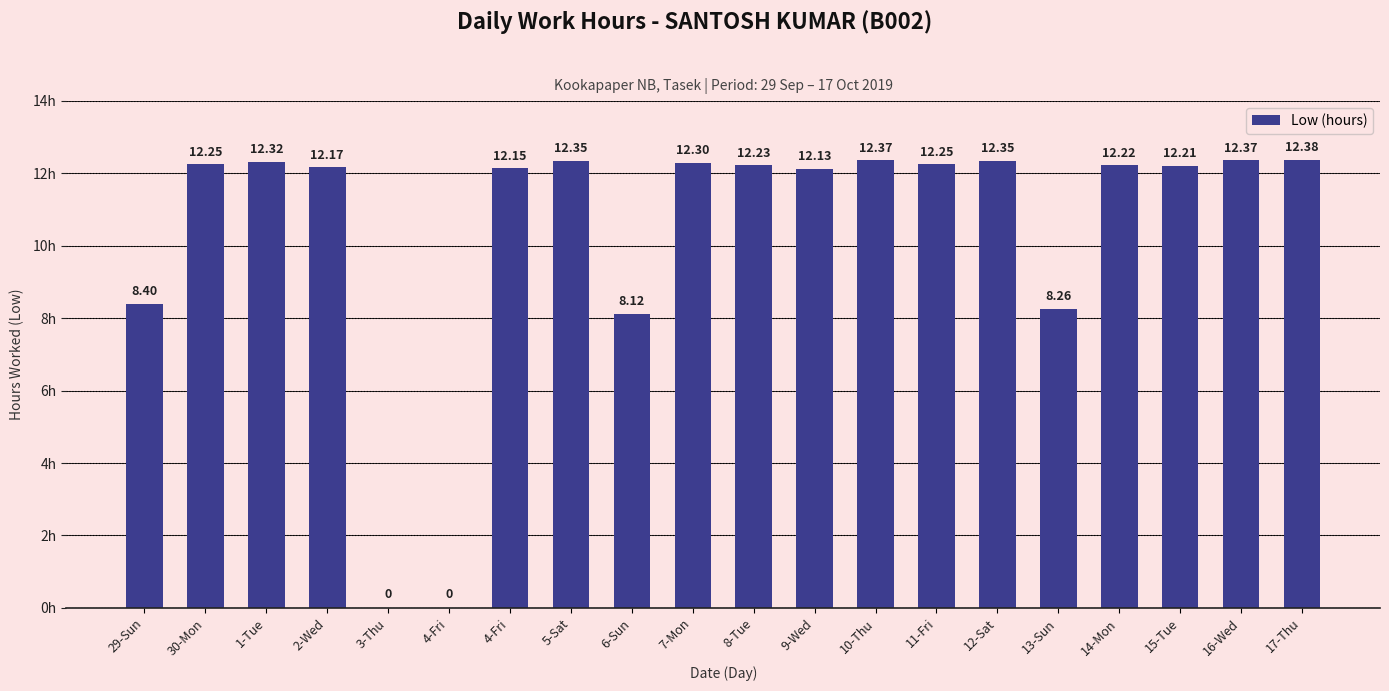

How many values exceed 12?

15